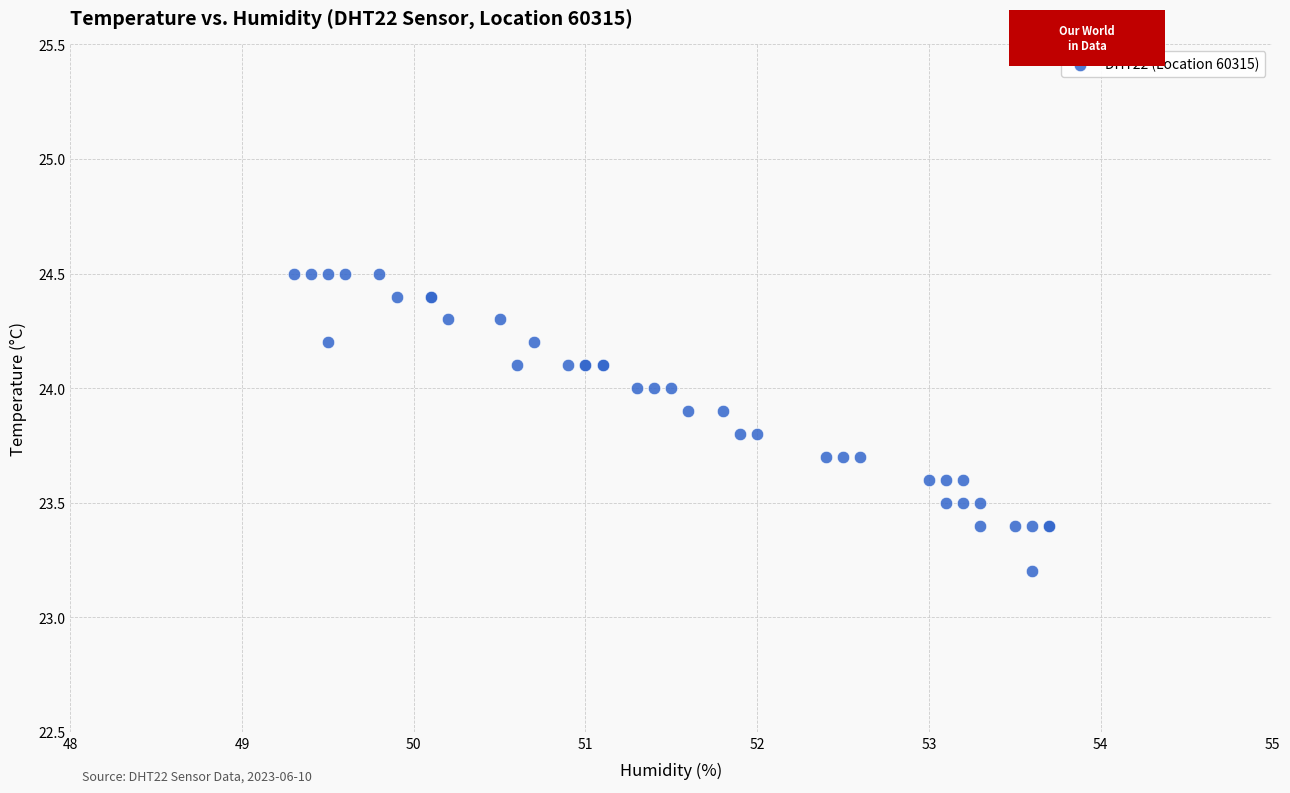

What Y value in the scatter plot is closest to 23?

23.2